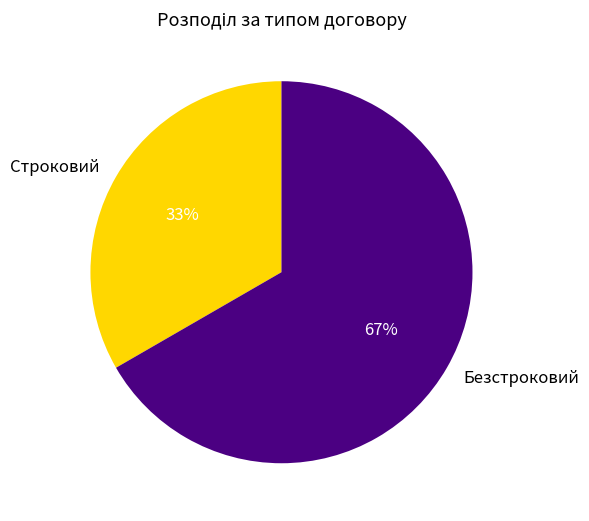

Count the number of slices in the pie.

2